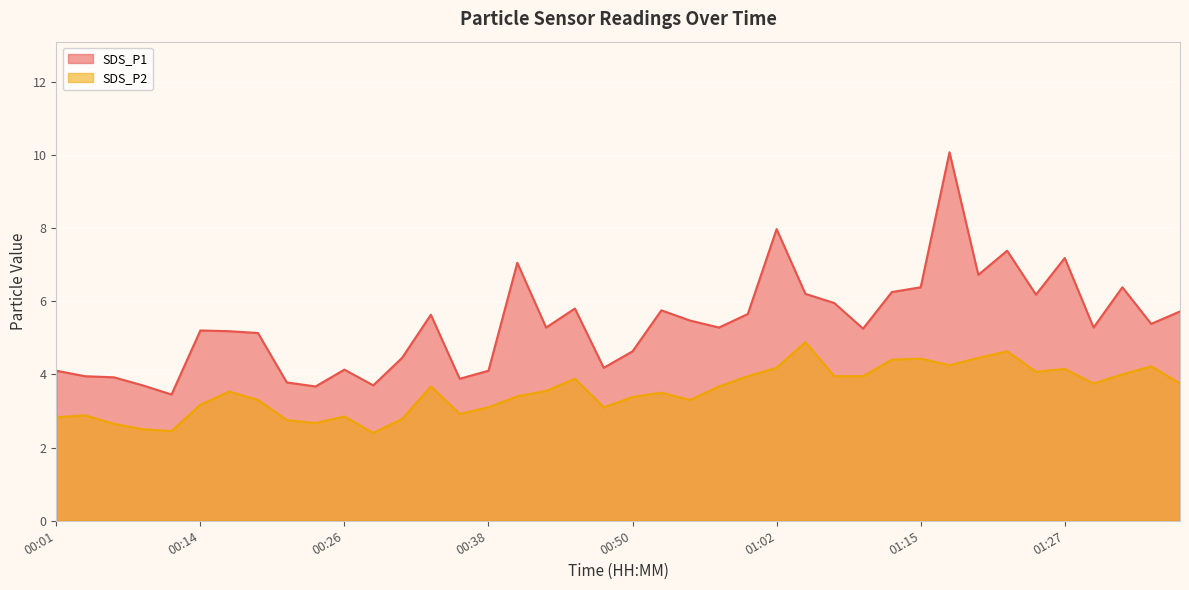

What is the label of the 4th point from the left?

00:09